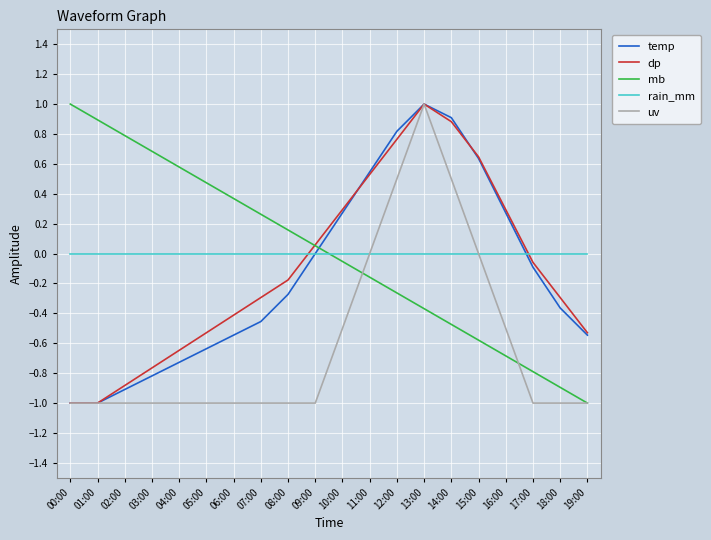

The value of dp at 08:00 is -0.2. True or false?

True